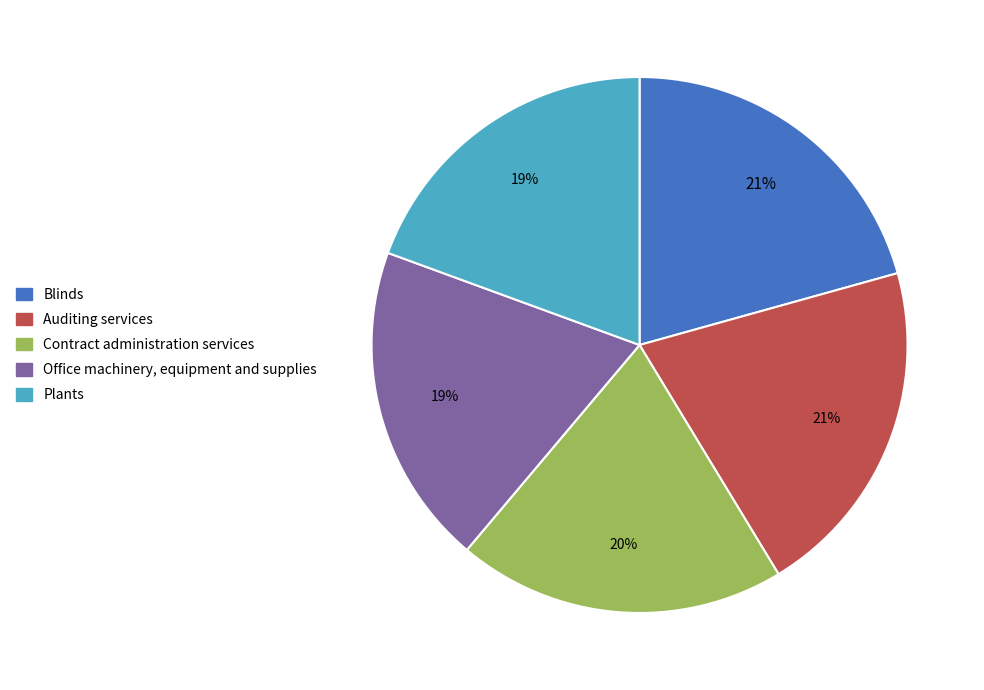

Do Contract administration services and Office machinery, equipment and supplies together represent more than half of the pie?

No